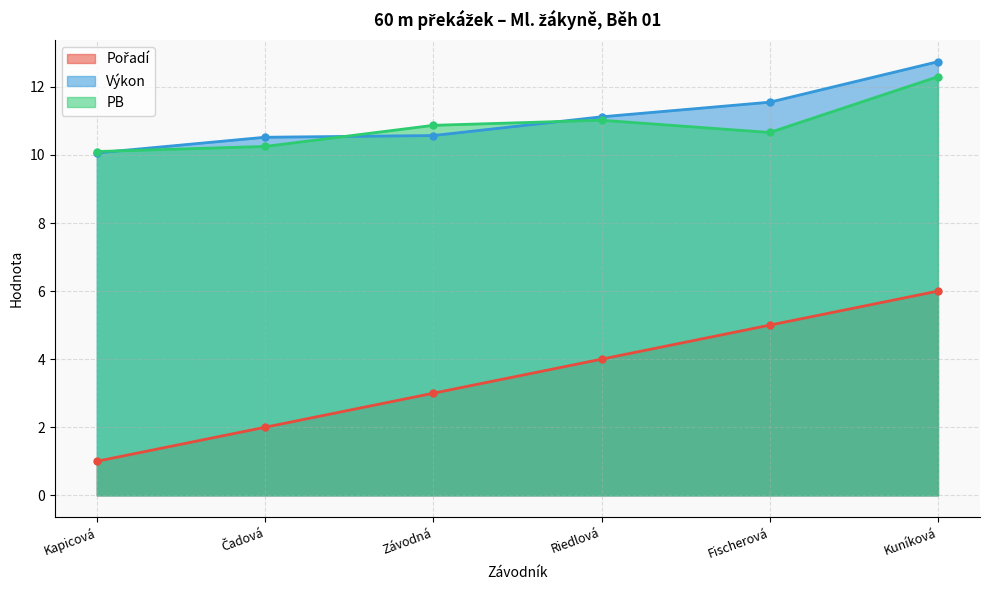

True or false: PB and Pořadí intersect in this chart.

False